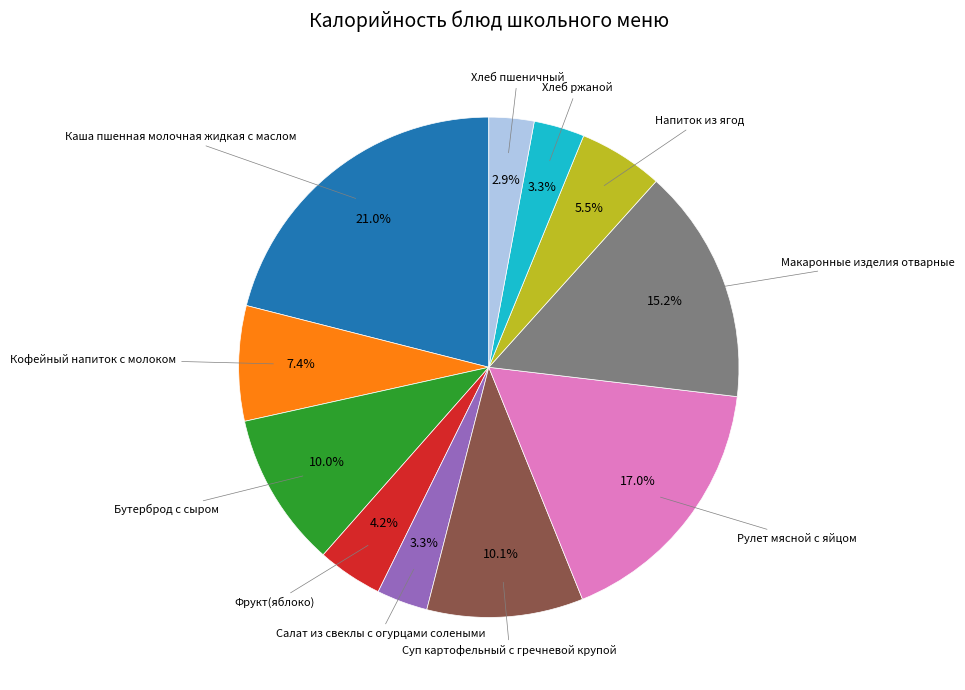

Is there any slice that represents more than half of the pie?

No